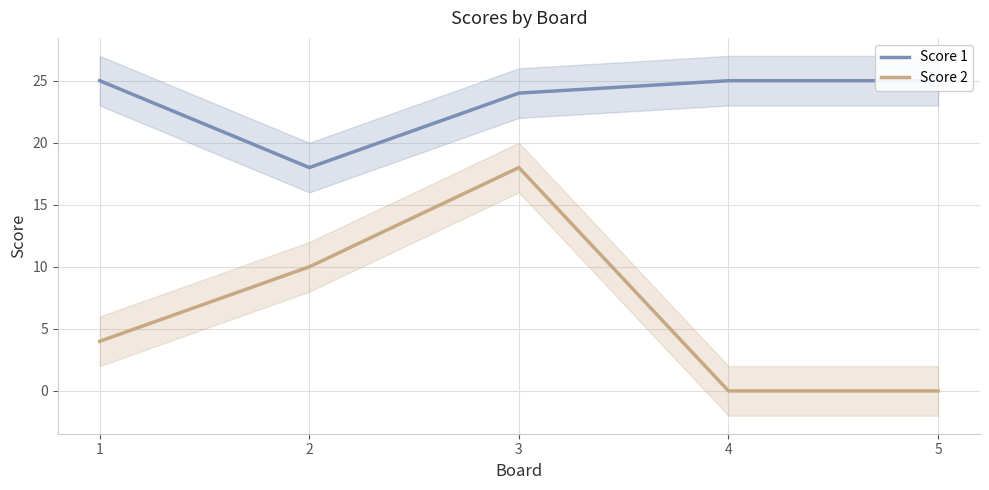

Count the number of categories in the chart.

5